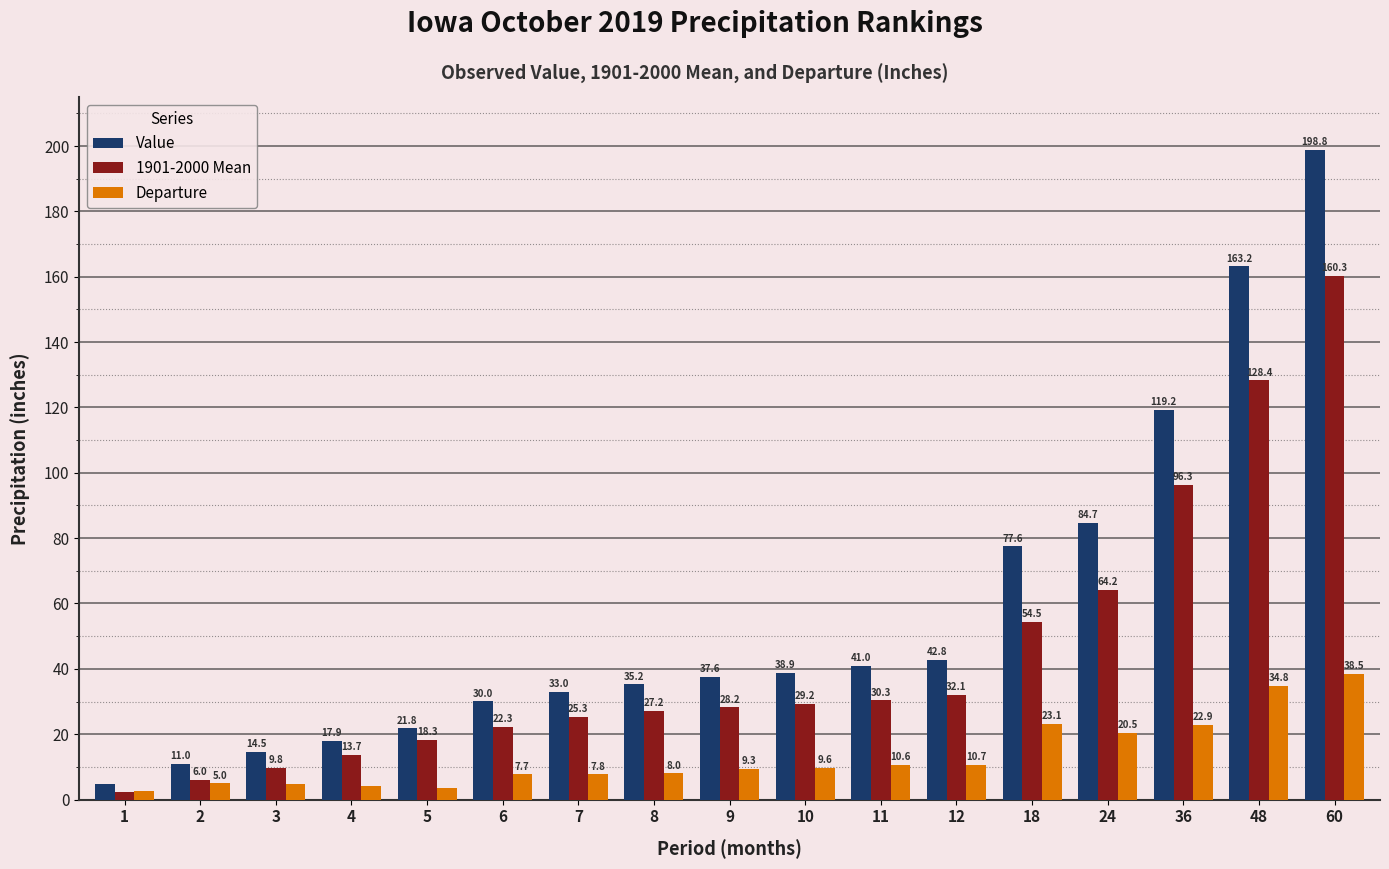

Which series has the widest spread of values?

Value